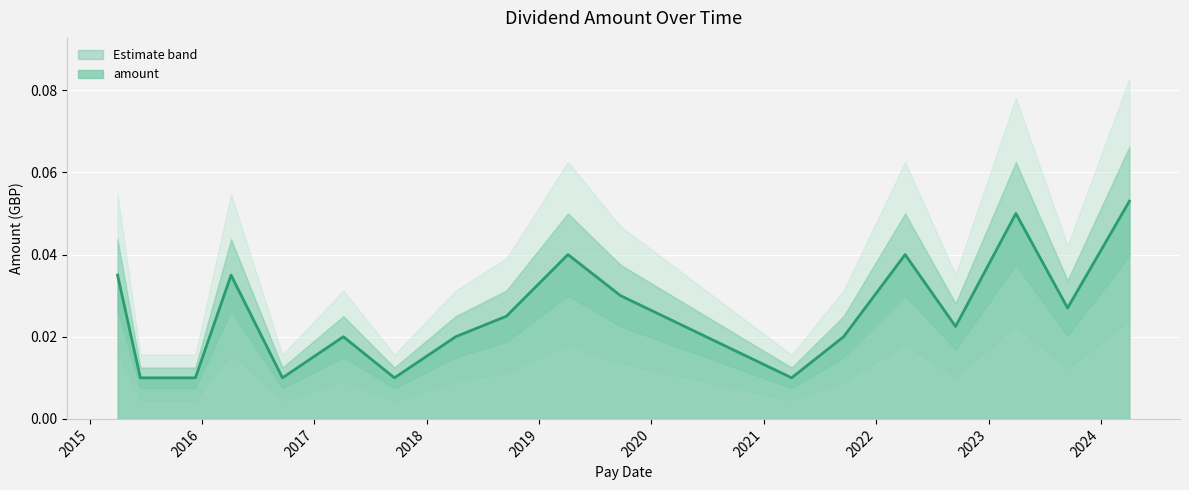

How many interior local peaks (higher than both neighbors) does the data have?

5